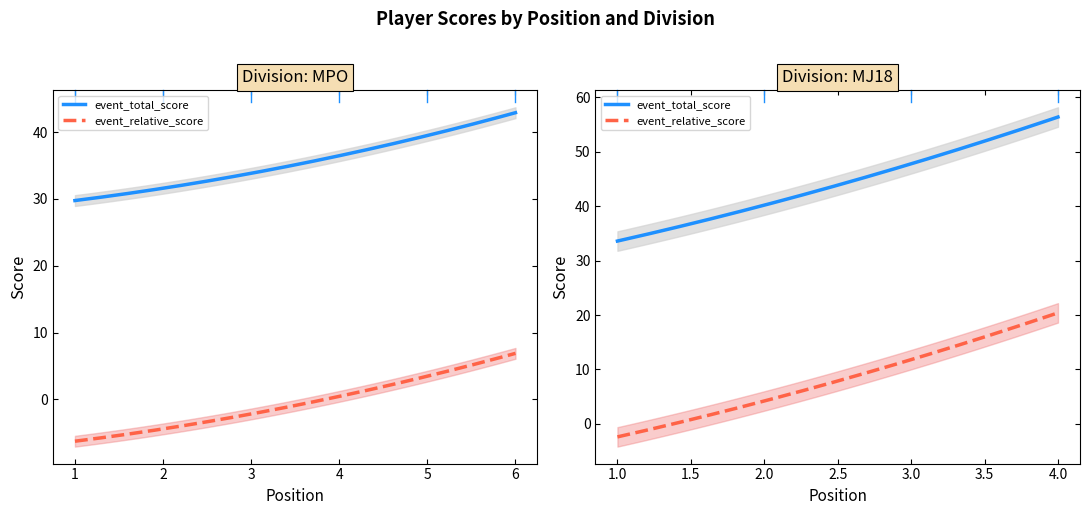

Which series changed the most between 5 and 1?

event_relative_score